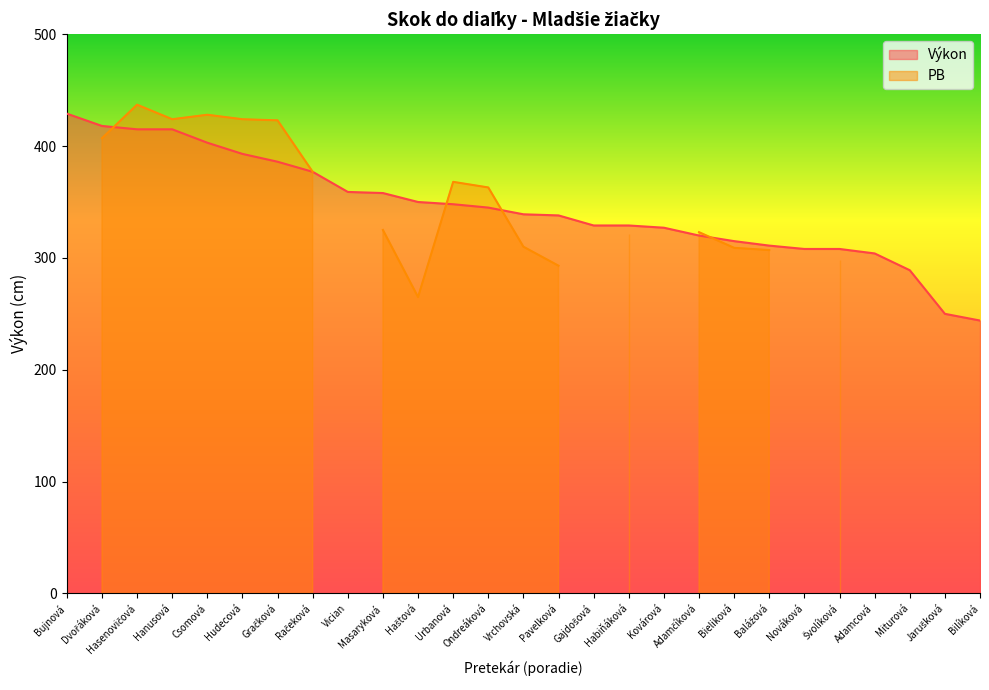

At which label is the value closest to 336?

Pavelková